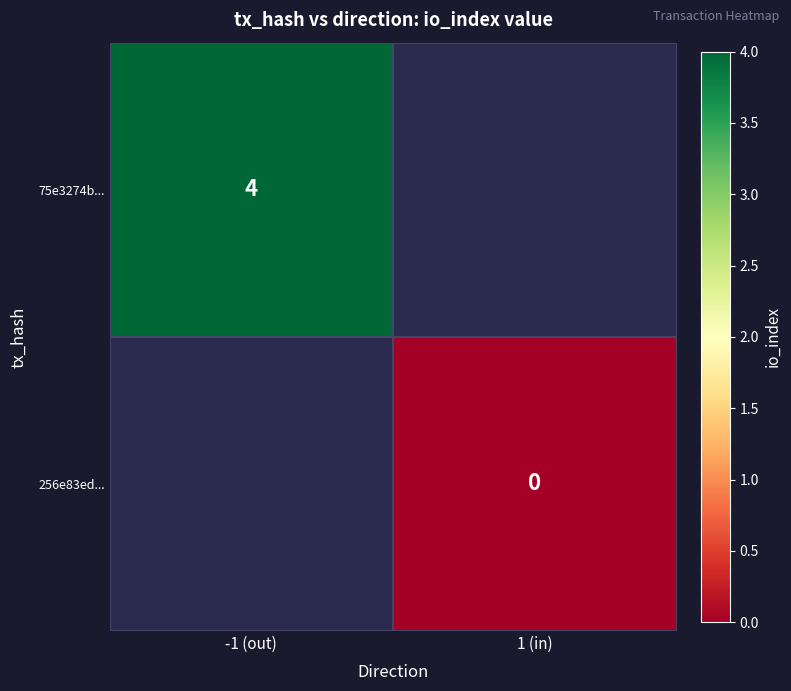

The value of 75e3274b... at -1 (out) is 4. True or false?

True